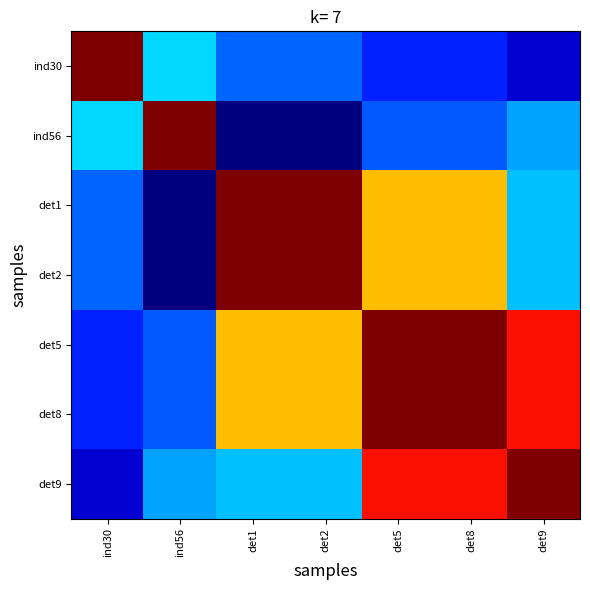

How many distinct data groups are displayed?

7